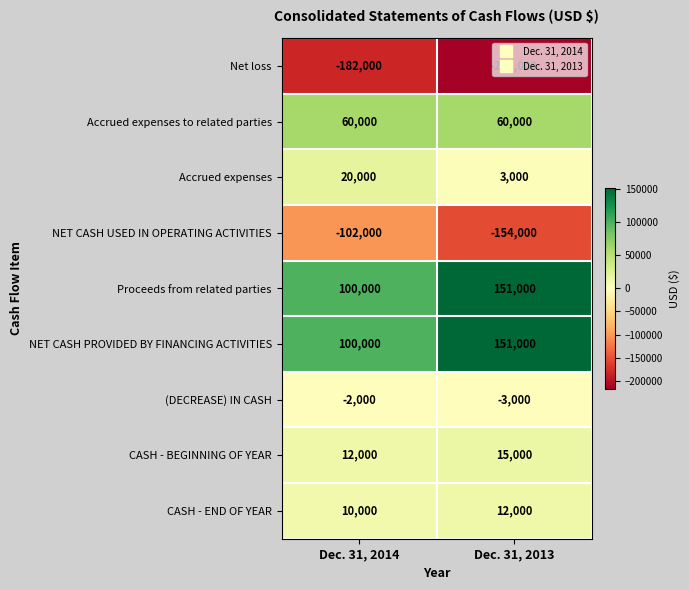

Is the value of Net loss at Dec. 31, 2014 greater than the value of Proceeds from related parties at Dec. 31, 2014?

No